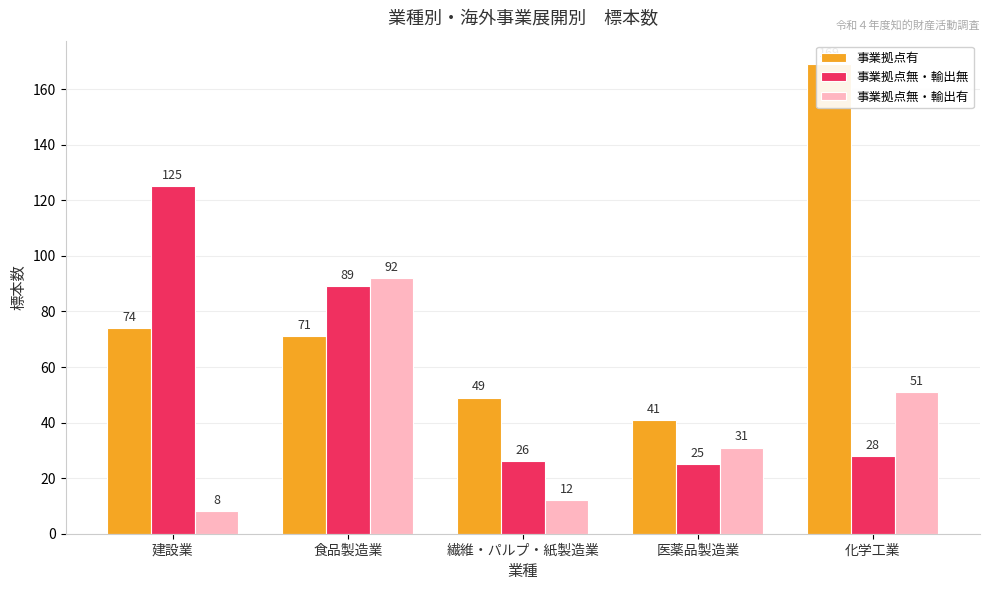

Reading left to right, transcribe all the data shown in this chart.

事業拠点有: 建設業=74	食品製造業=71	繊維・パルプ・紙製造業=49	医薬品製造業=41	化学工業=169
事業拠点無・輸出無: 建設業=125	食品製造業=89	繊維・パルプ・紙製造業=26	医薬品製造業=25	化学工業=28
事業拠点無・輸出有: 建設業=8	食品製造業=92	繊維・パルプ・紙製造業=12	医薬品製造業=31	化学工業=51